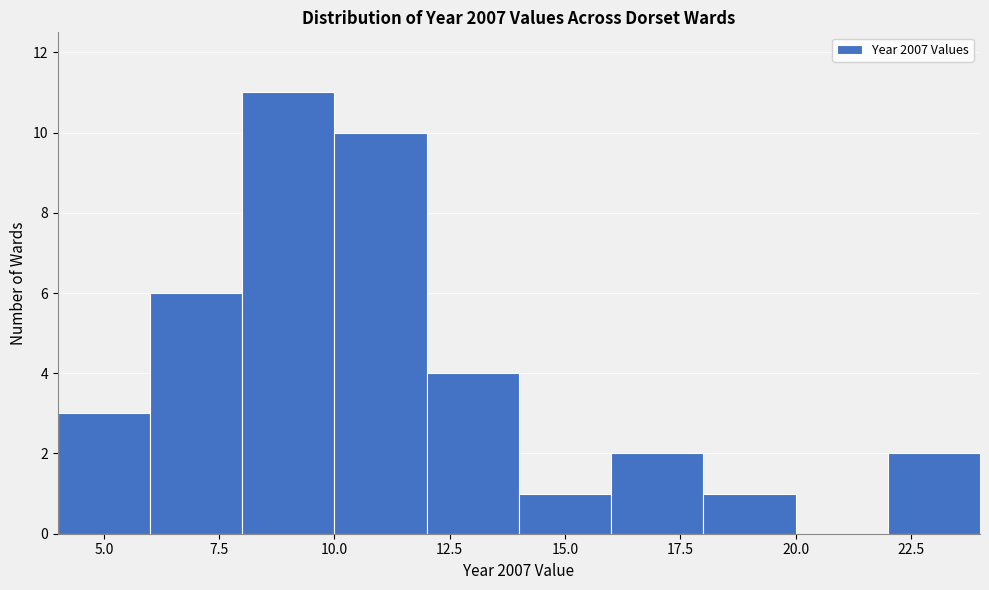

Over which range of the x-axis is the bar tallest?

8 to 10